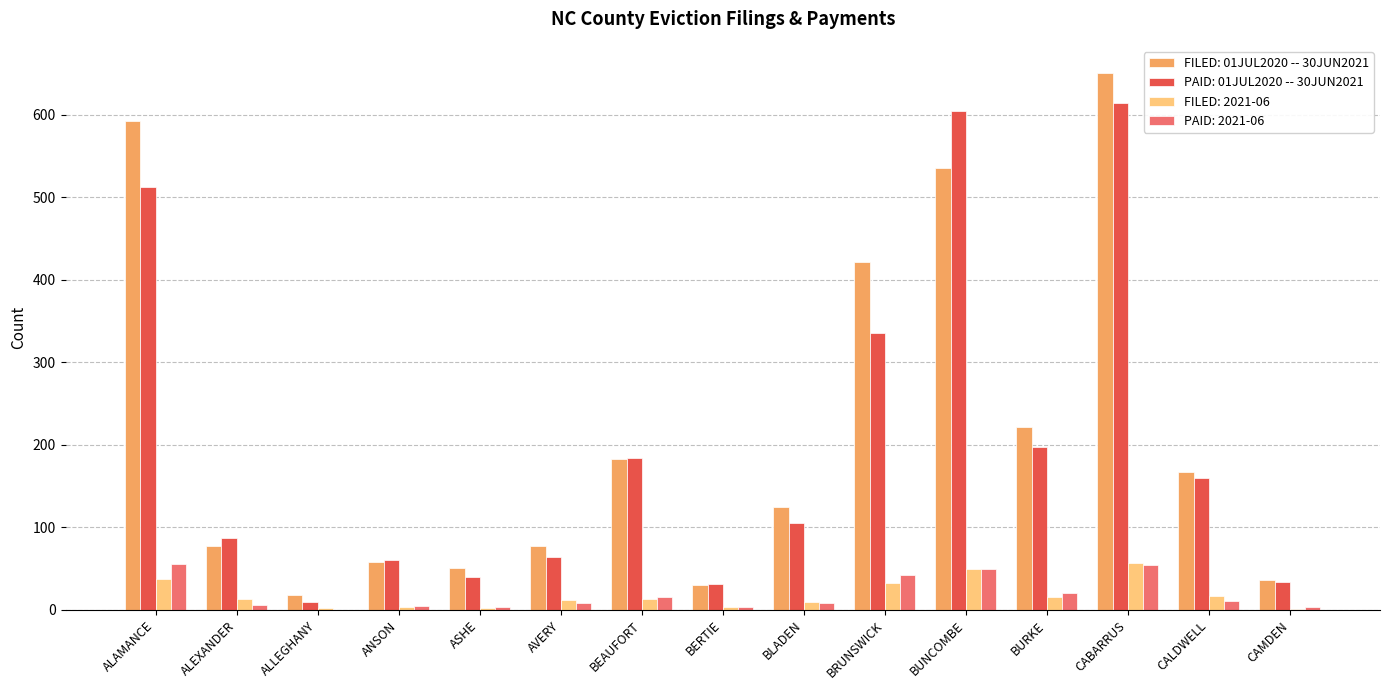

True or false: PAID: 2021-06 has a value of 0 at ALLEGHANY.

True